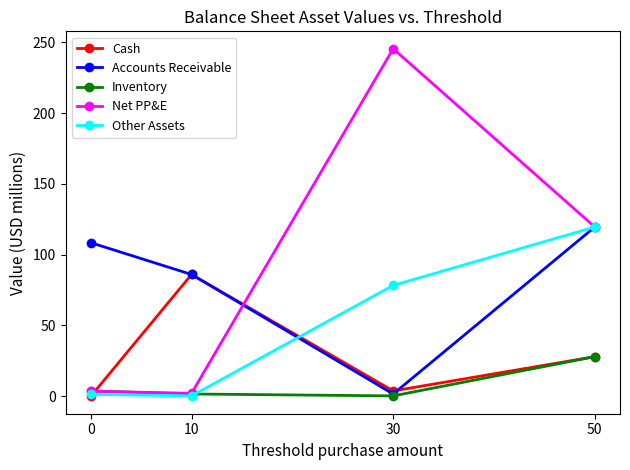

What is the sum of all Accounts Receivable values?

315.6